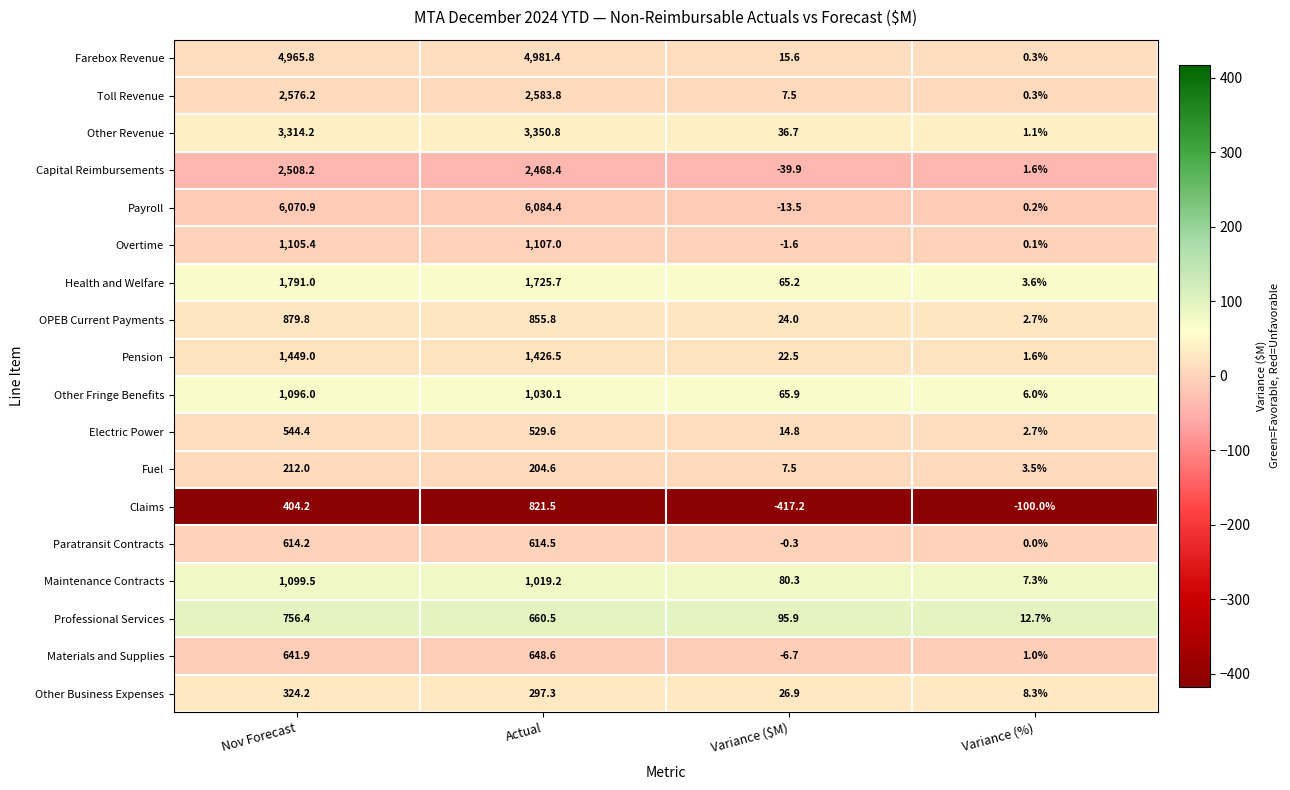

What is the total value across all series at Nov Forecast?

30353.3